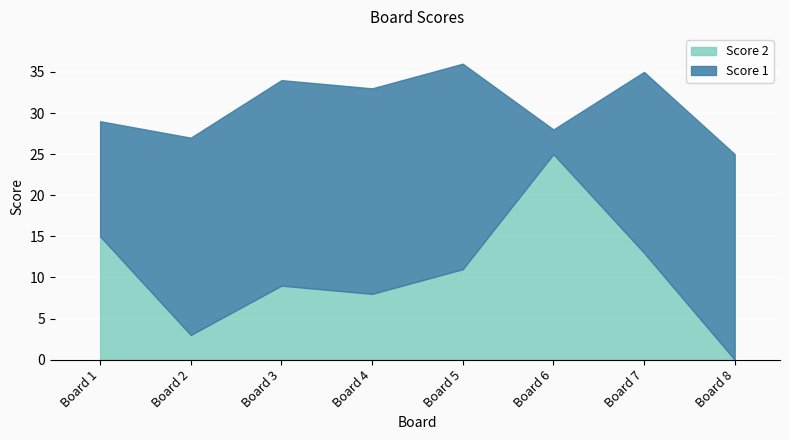

What is the spread (max minus min) of values at 2?

21